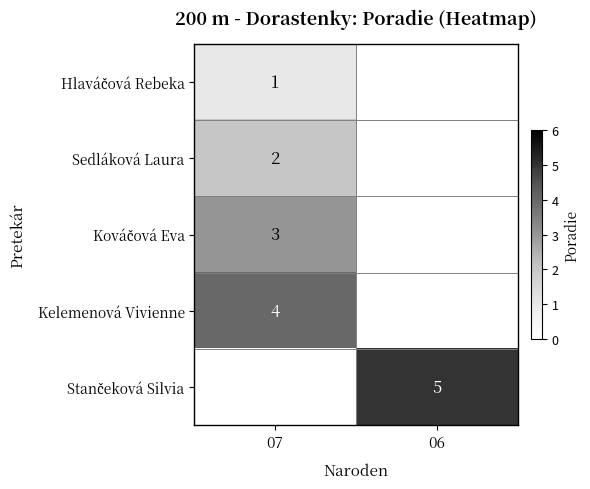

What is the highest value of the Sedláková Laura series?

2.0